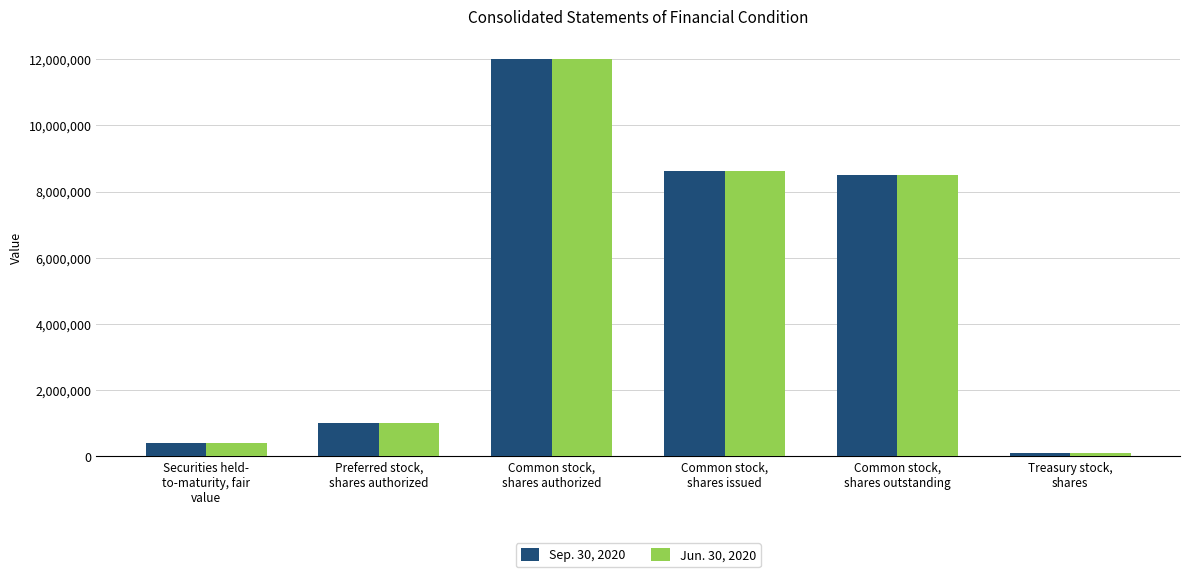

What is the label of the 6th bar from the right?

Securities held-
to-maturity, fair
value